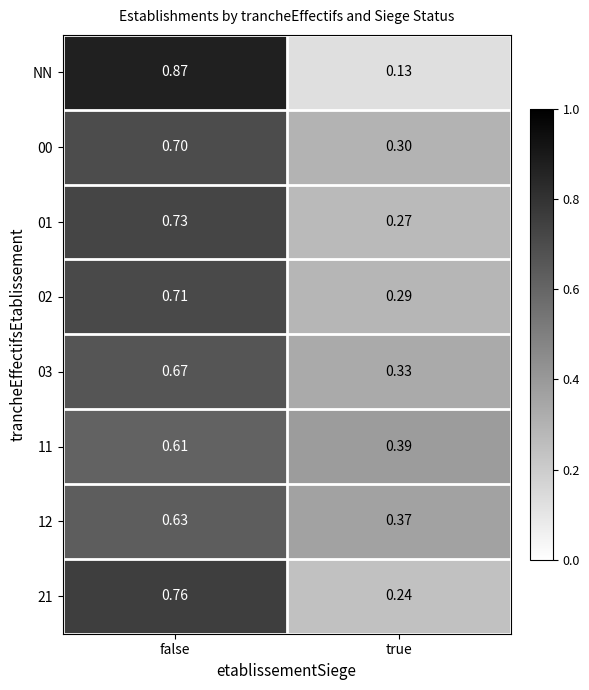

Where is 12 nearest to the value 0?

true